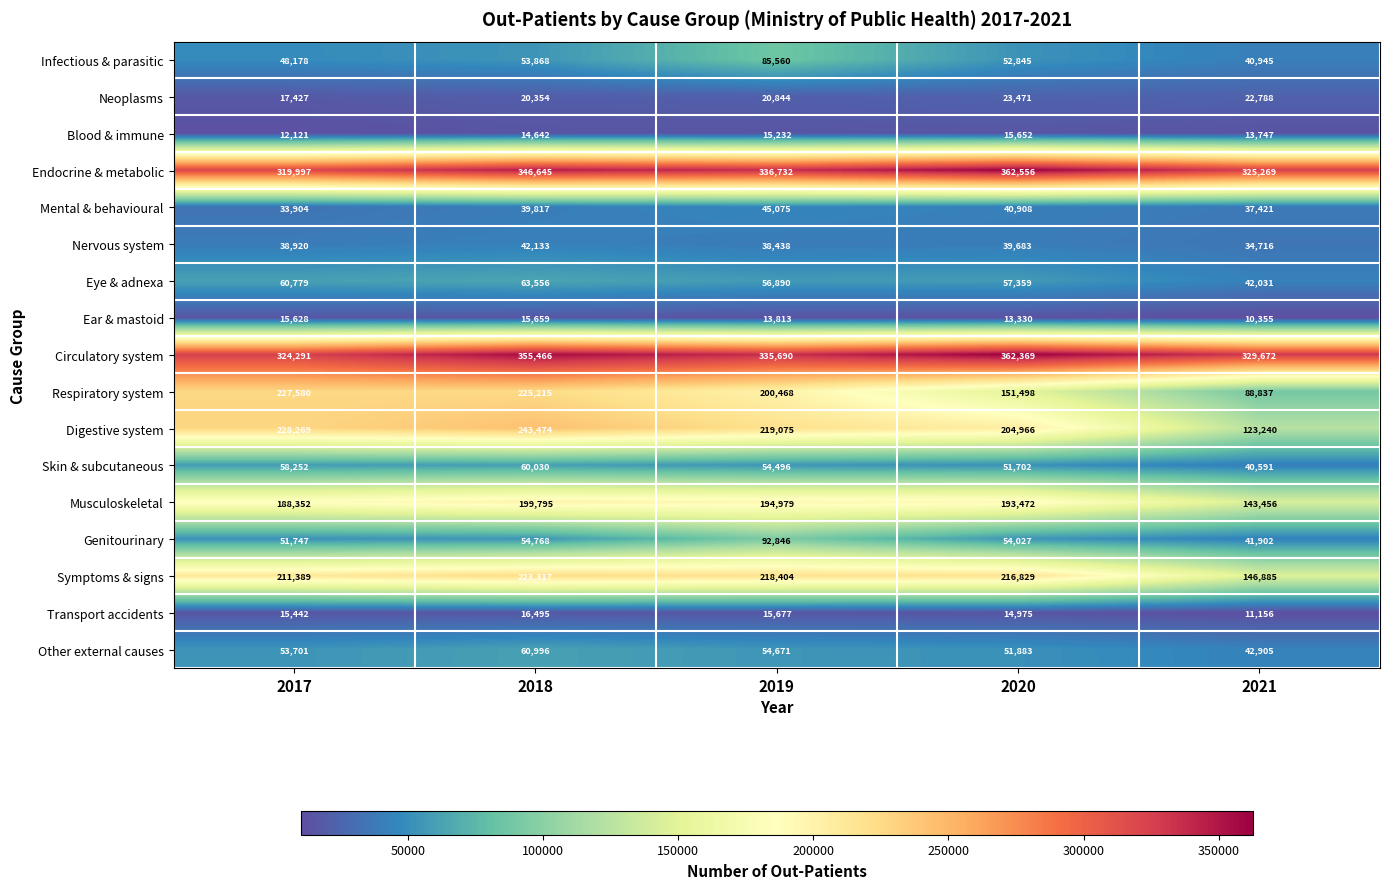

At which category is the sum across all series the highest?

2018